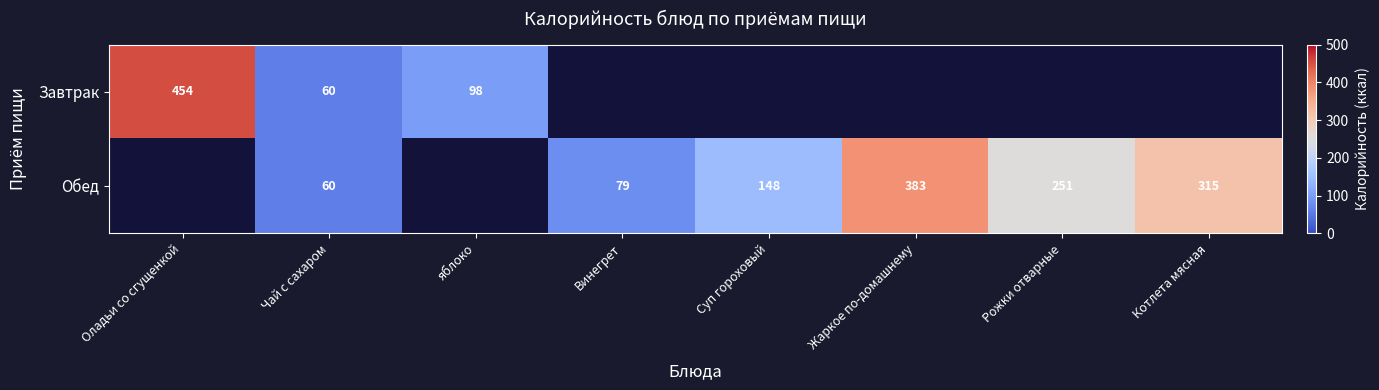

The value of Обед at Чай с сахаром is 13.8. True or false?

False